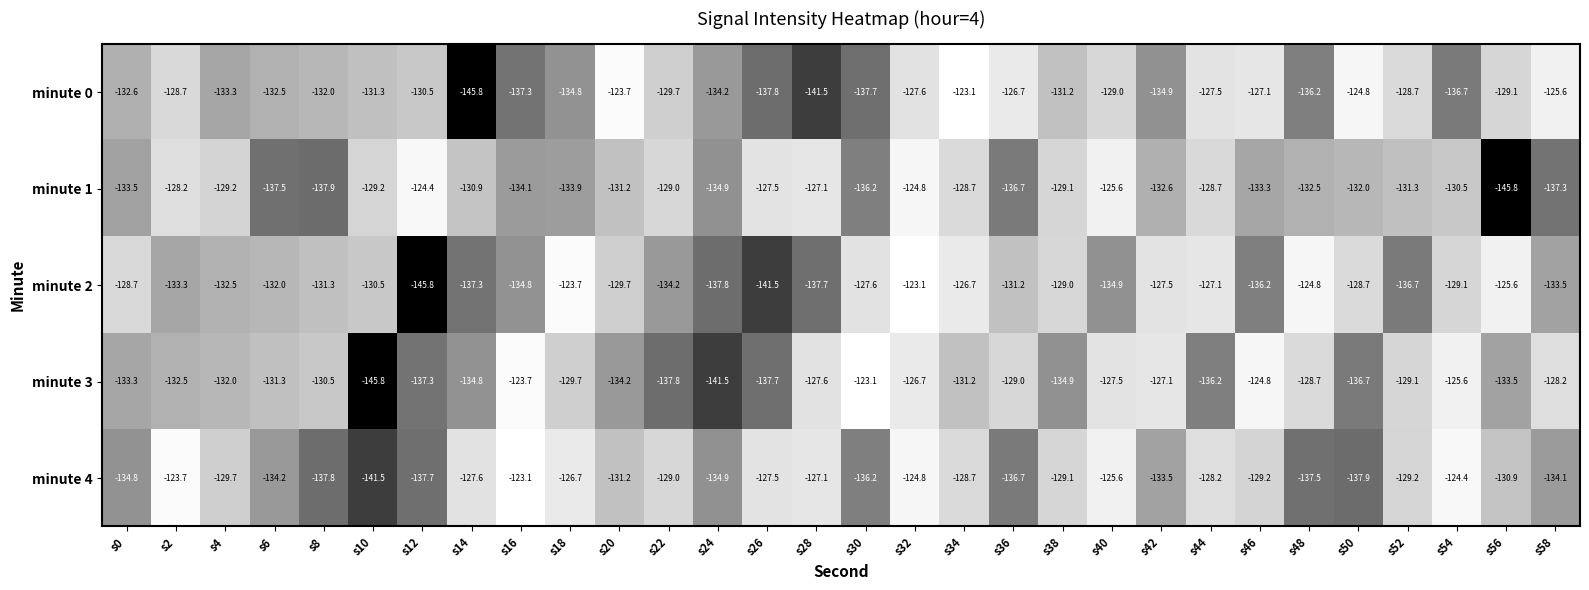

How many distinct data groups are displayed?

5